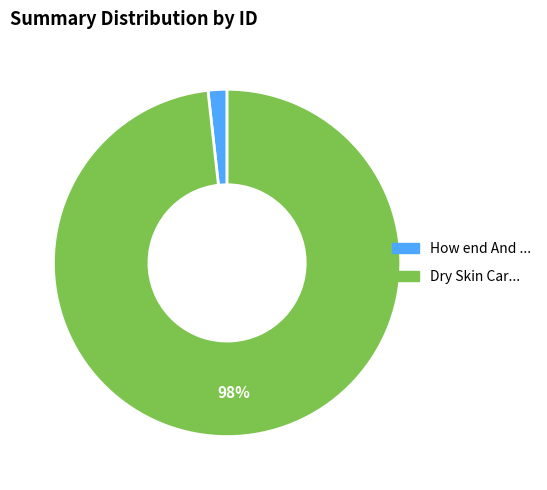

To the nearest percent, what is the average slice percentage?

50%